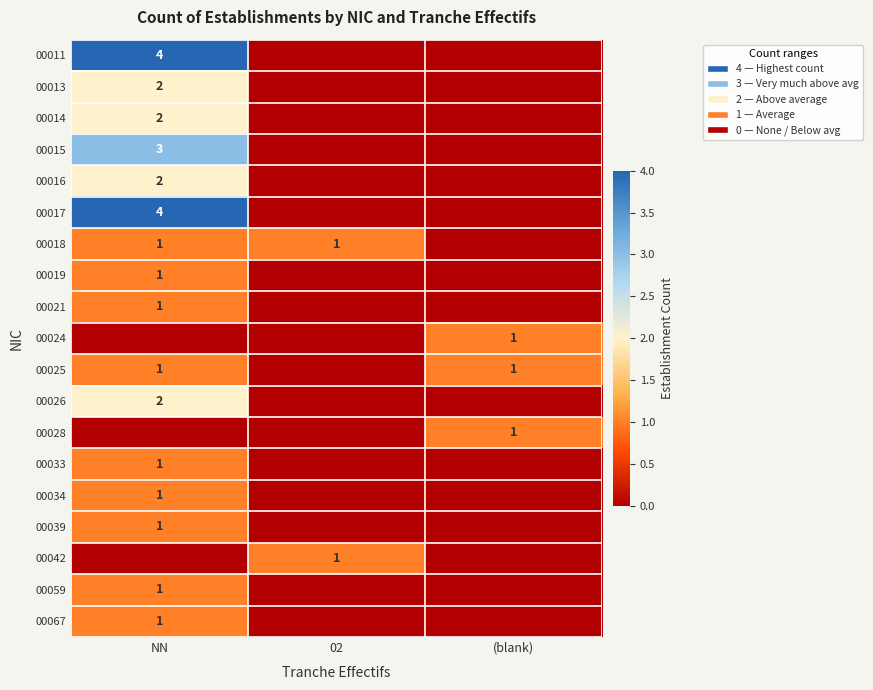

Which label corresponds to the smallest value in the chart?

02